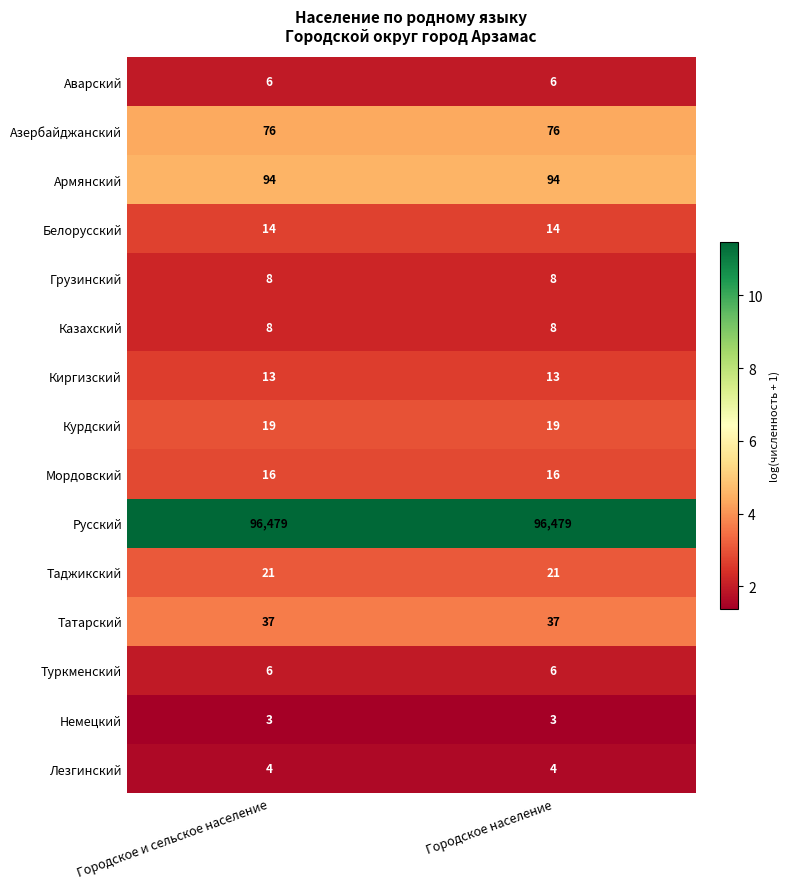

What is the smallest value displayed?

3